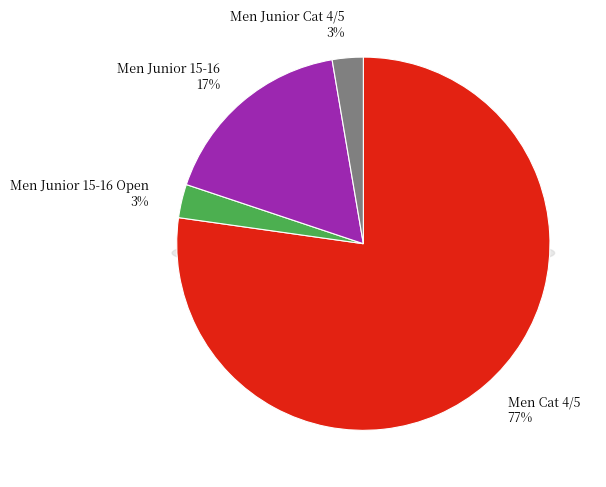

To the nearest percent, what is the combined percentage of Men Junior 15-16 and Men Junior Cat 4/5?

20%